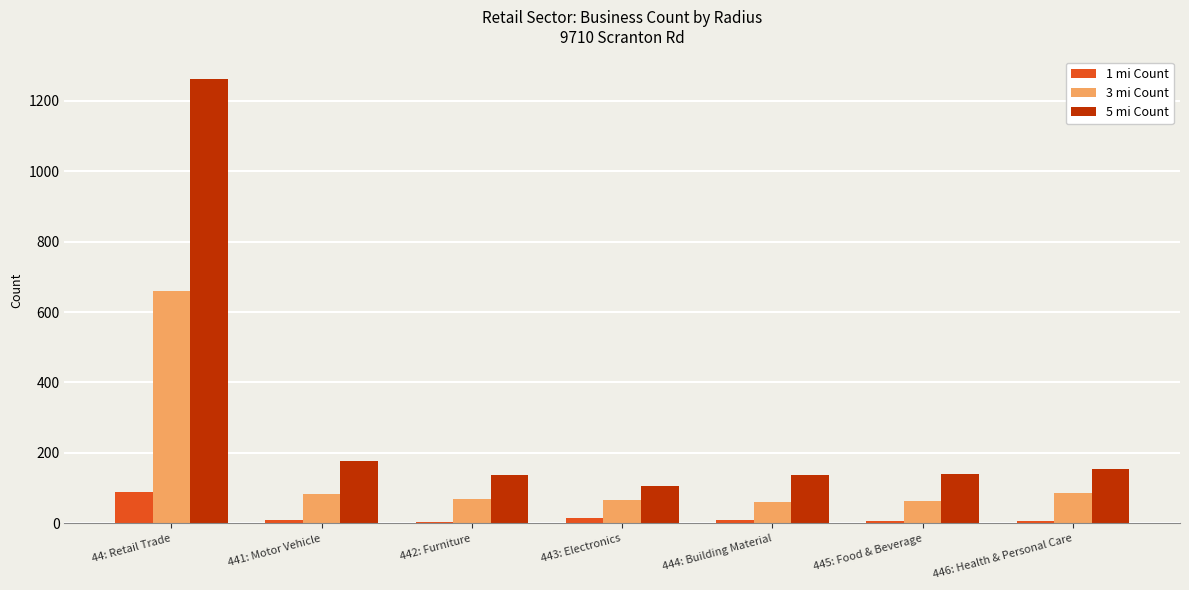

Where does the 3 mi Count series first go above 70?

44: Retail Trade